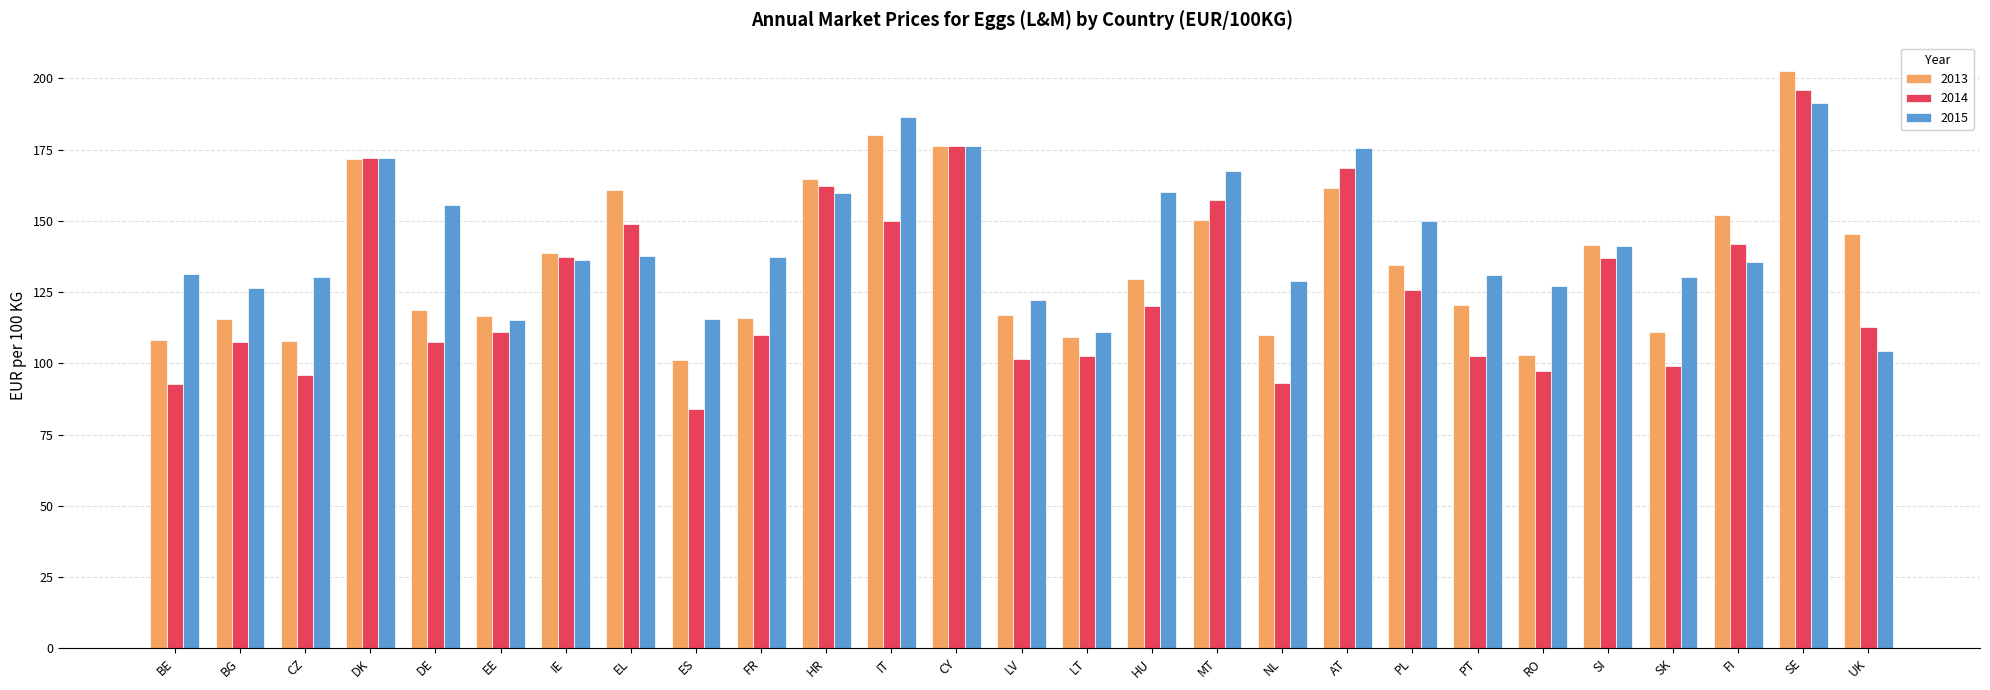

Are the bars horizontal?

No